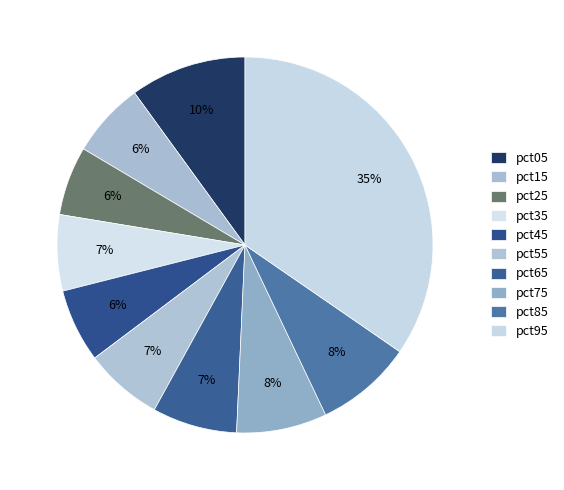

Does any single category account for the majority?

No